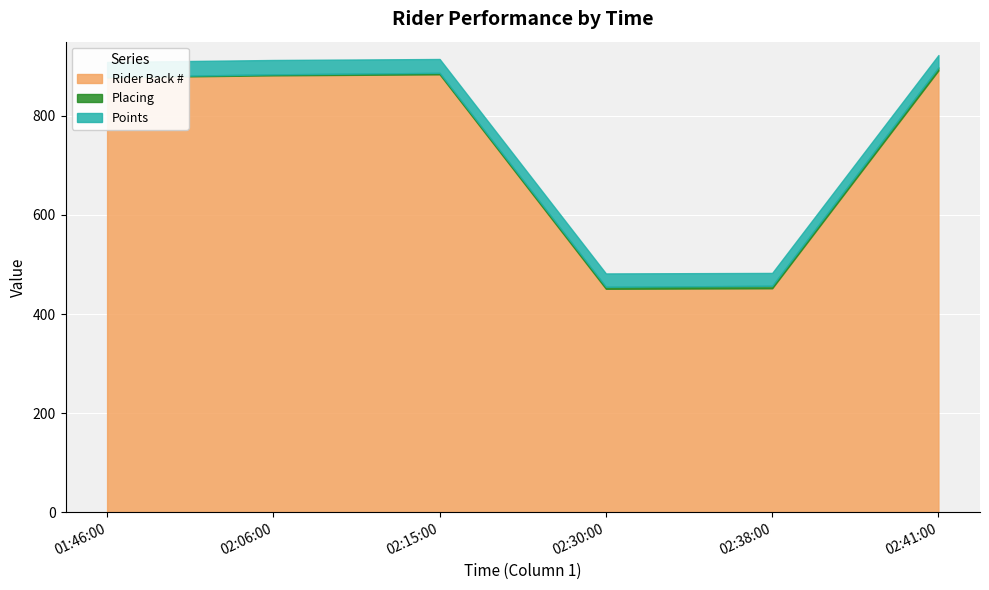

Reading right to left, extract all data points from this chart.

Rider Back #: 892	452	451	884	882	878
Placing: 6	5	4	3	2	1
Points: 25	26	27	28	29	30